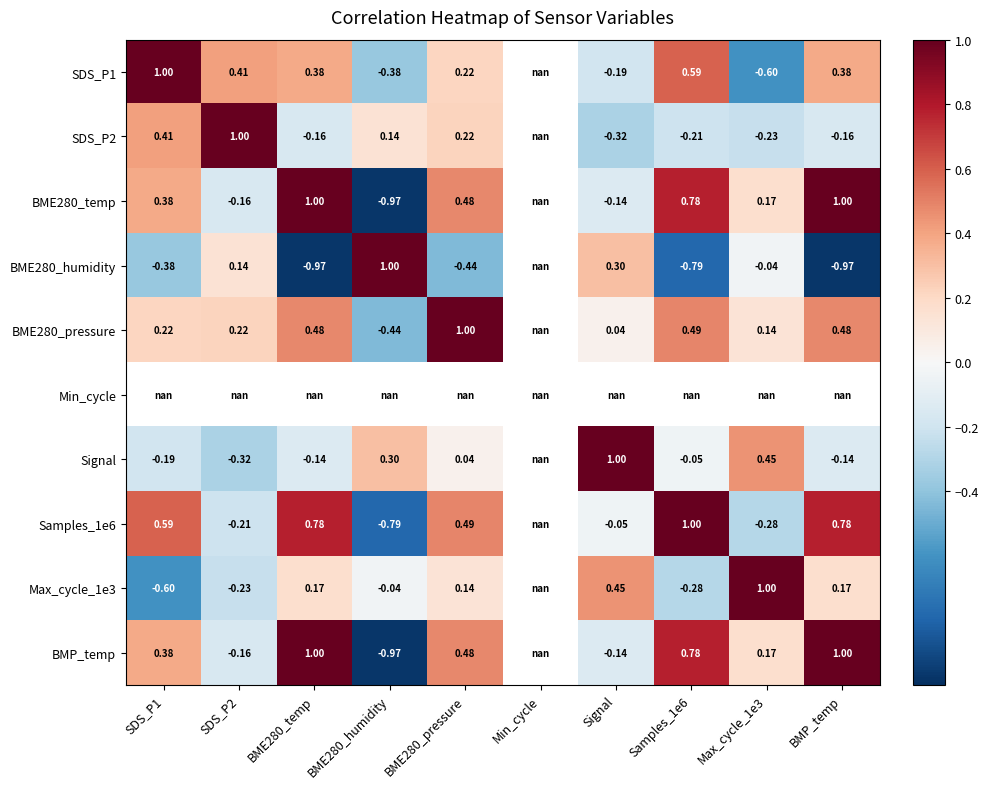

What is the minimum value shown in the chart?

-1.0